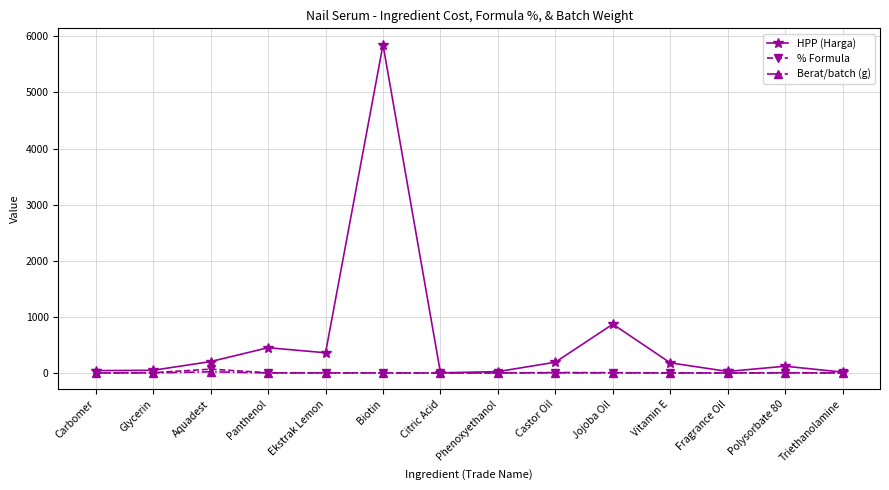

The HPP (Harga) series shows 180.0 at Vitamin E. True or false?

True